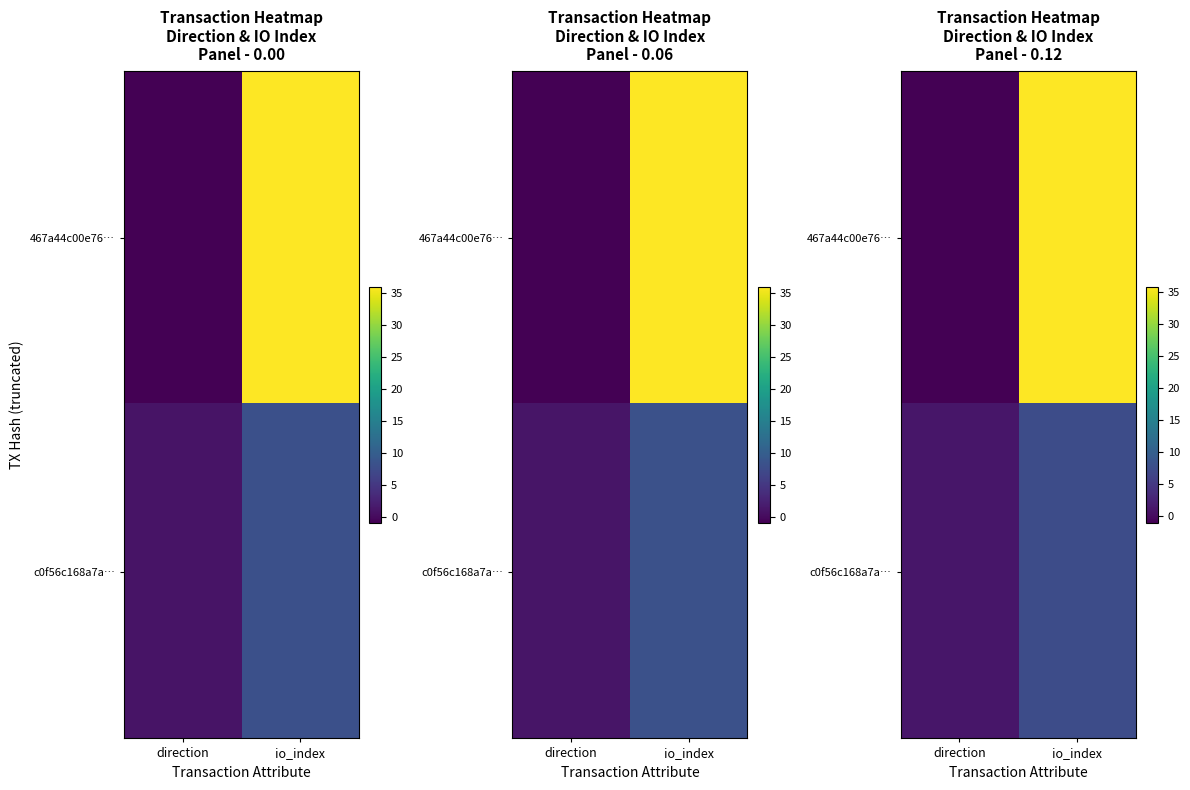

What is the sum of the row_0 values at direction and io_index?

34.8